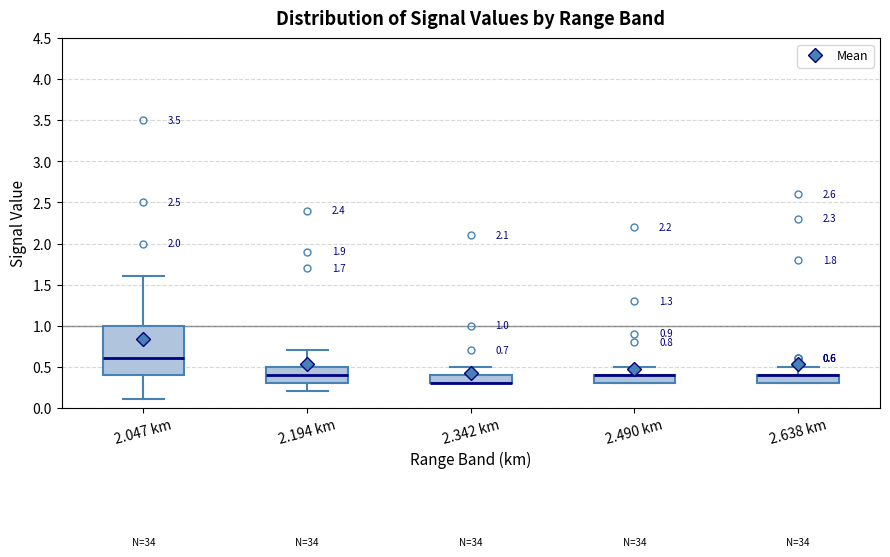

Comparing the boxes themselves (not the whiskers), which one is the tallest?

2.047 km